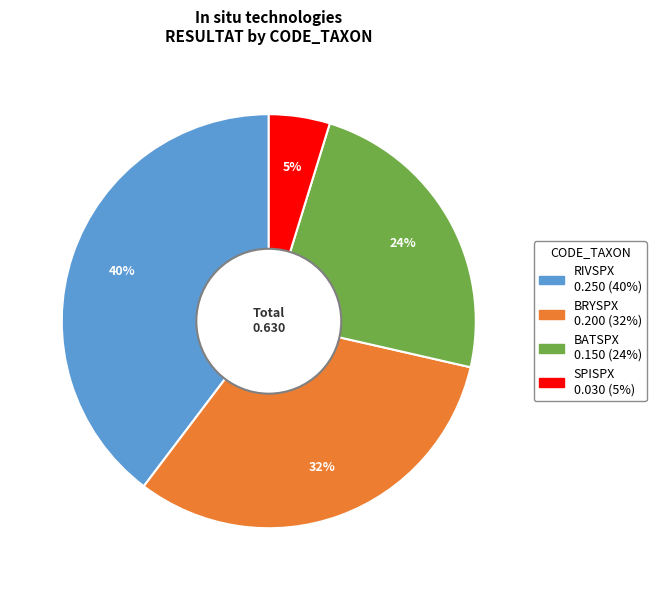

To the nearest percent, what percentage of the pie is RIVSPX?

40%